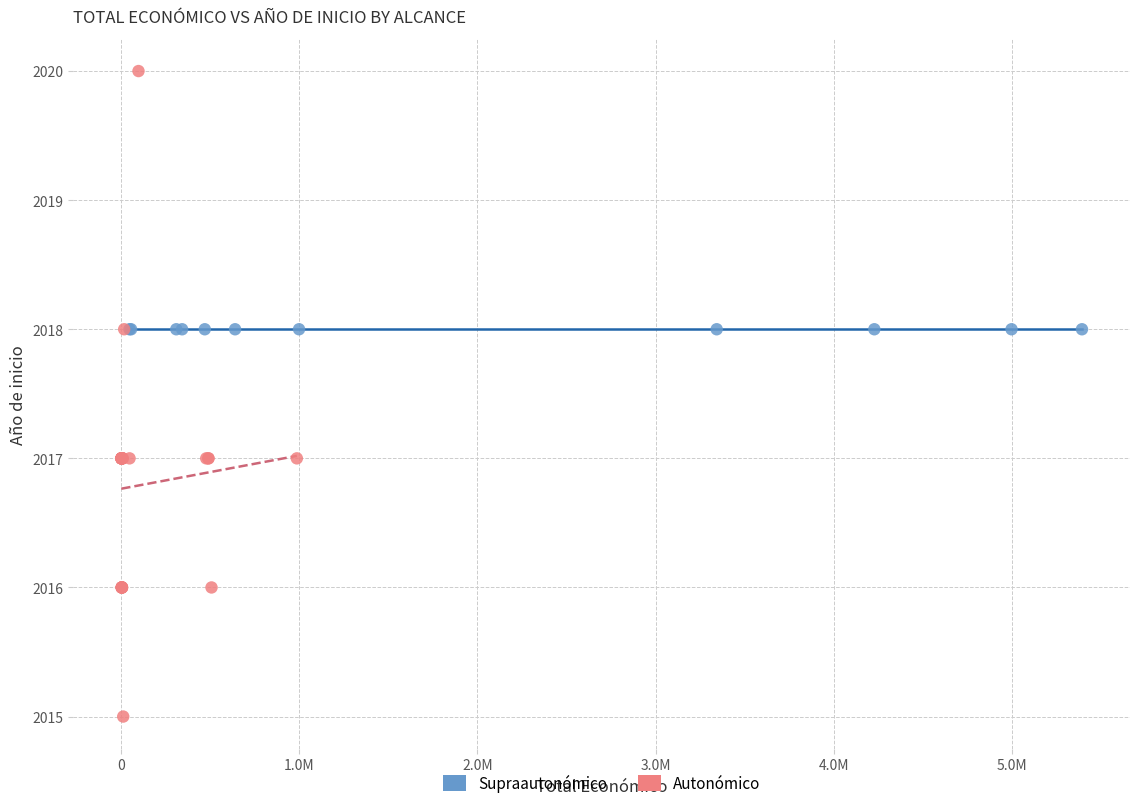

Which series contains the lowest Y value?

Autonómico